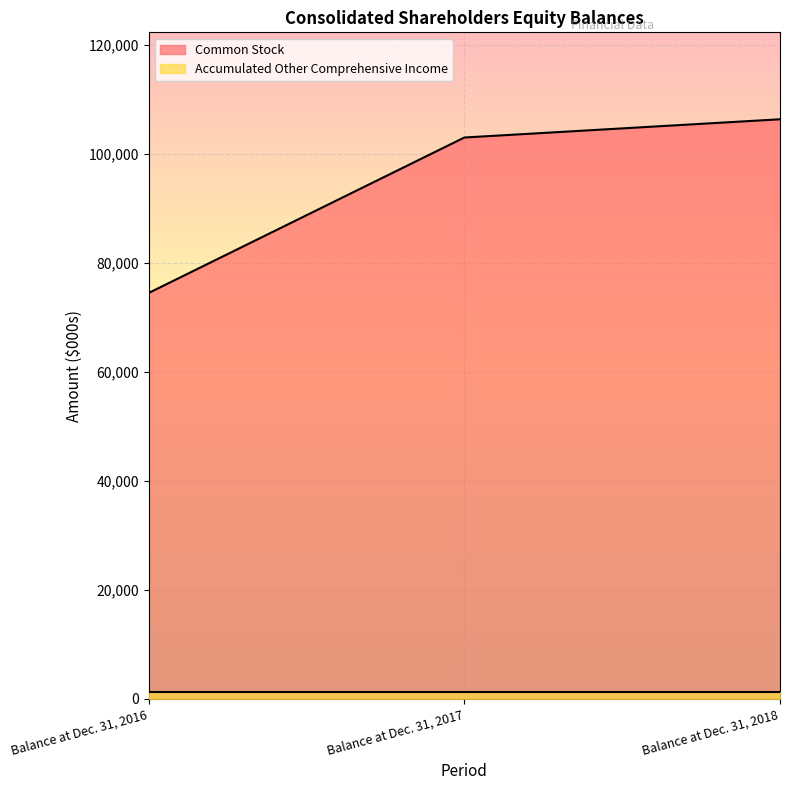

At which category does the chart reach its peak across all series?

Balance at Dec. 31, 2018